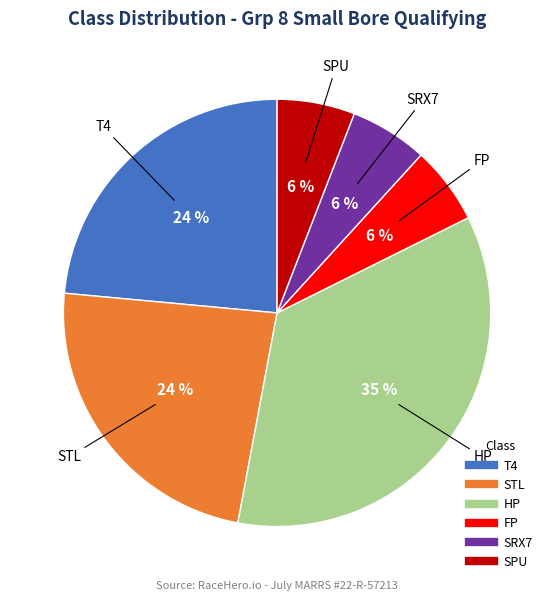

True or false: FP accounts for 1% of the total.

False